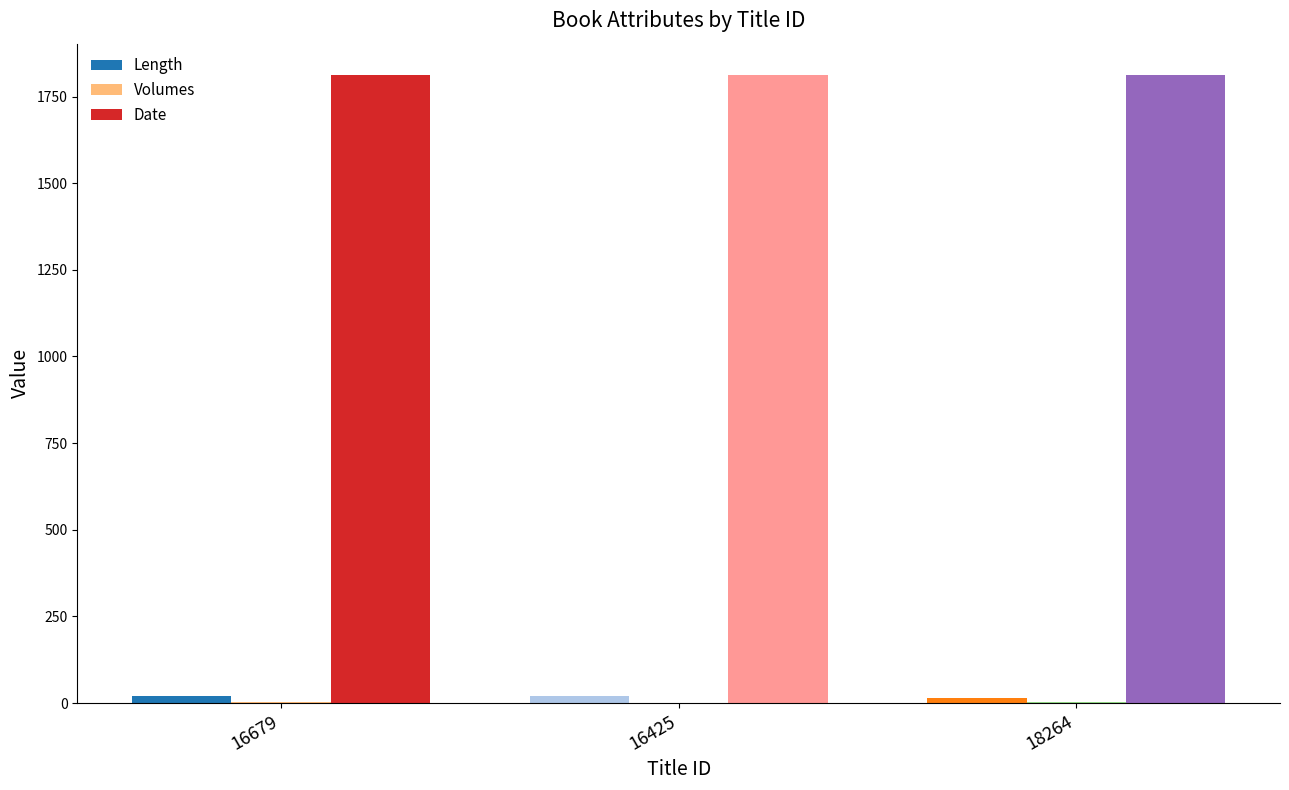

What value does the Length series have at 18264?

15